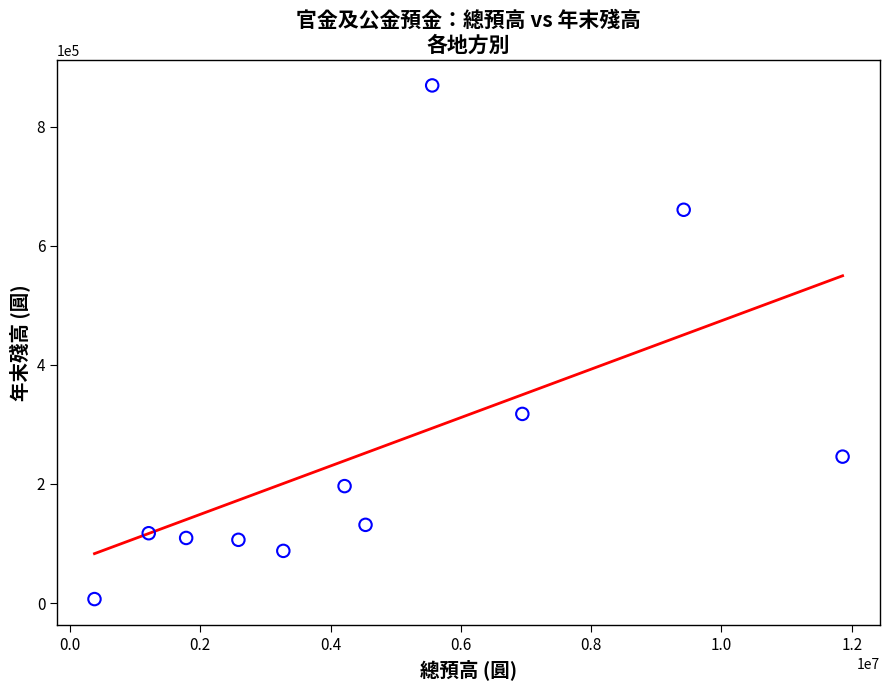

What Y value in the scatter plot is closest to 438115?

317716